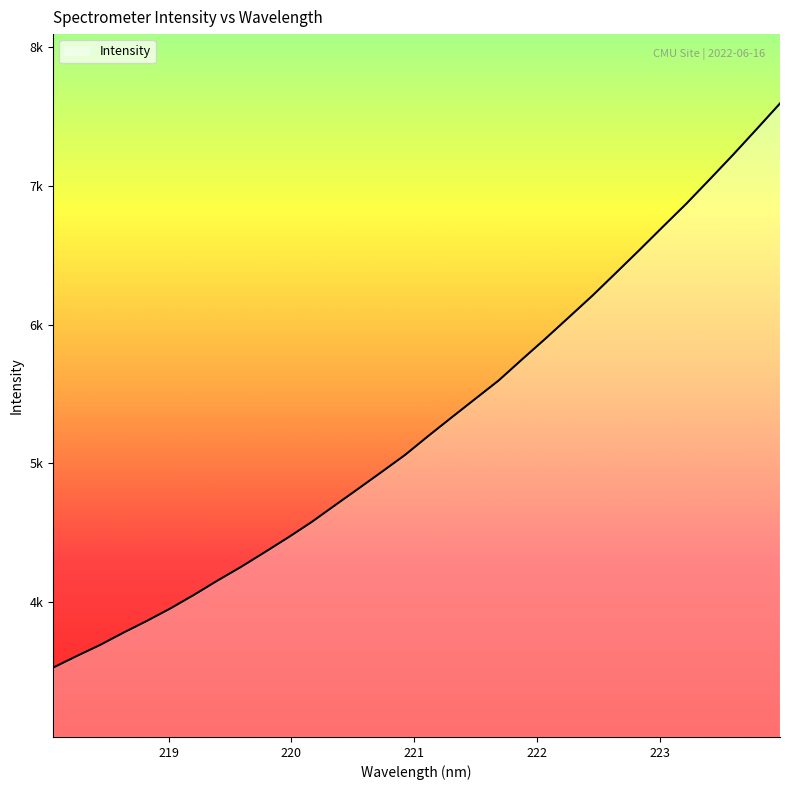

What is the label of the 29th point from the right?

218.6332